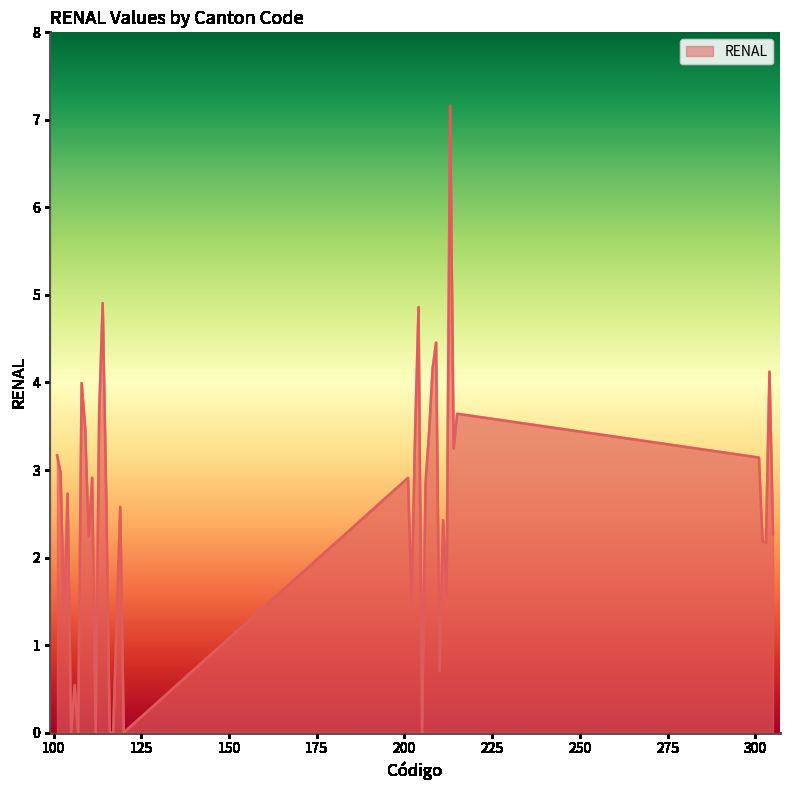

What is the difference between the maximum and minimum values?

7.2